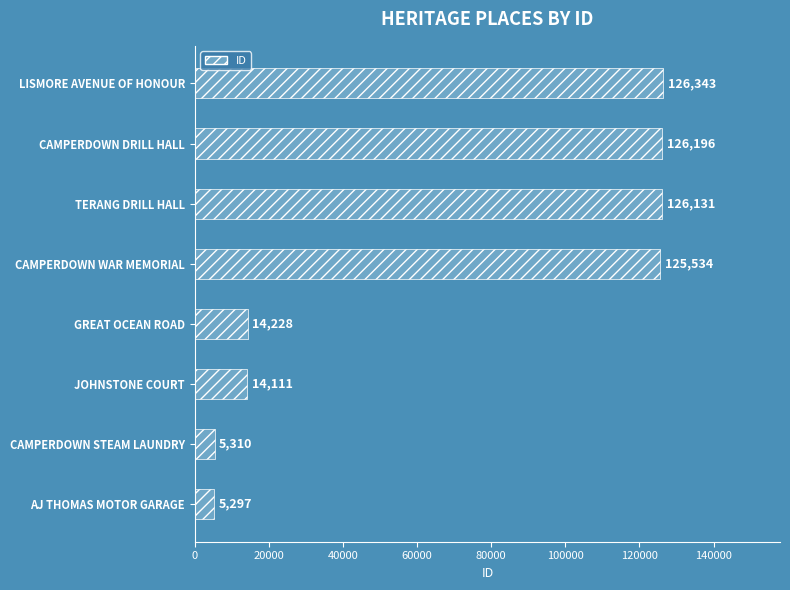

Count the number of data series in this chart.

1